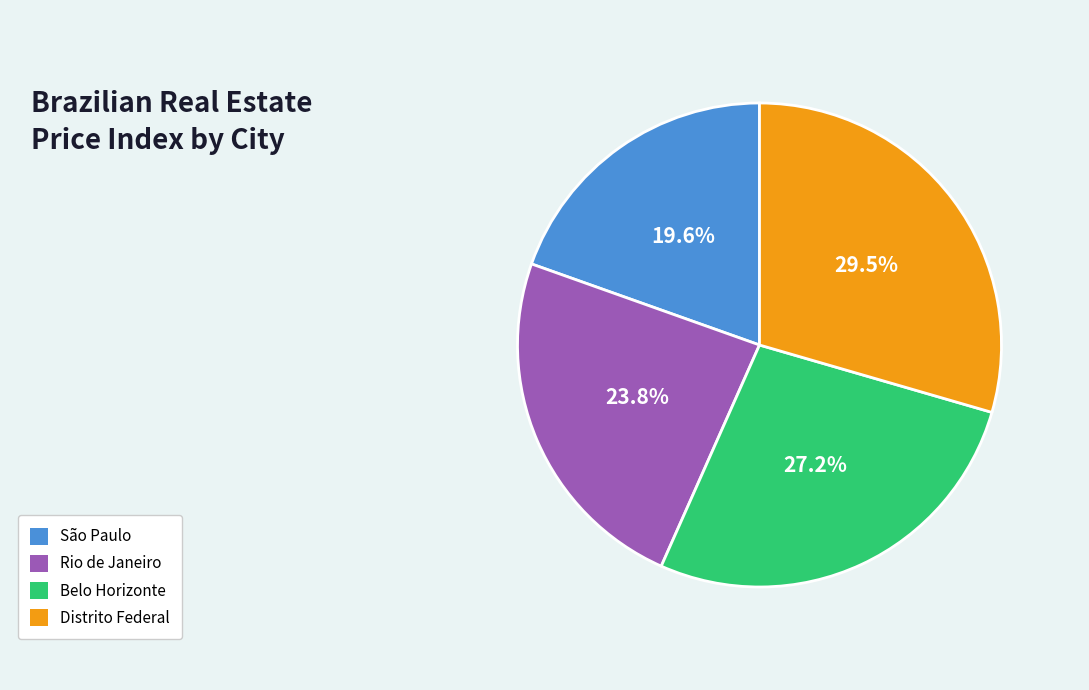

Is there any slice that represents more than half of the pie?

No